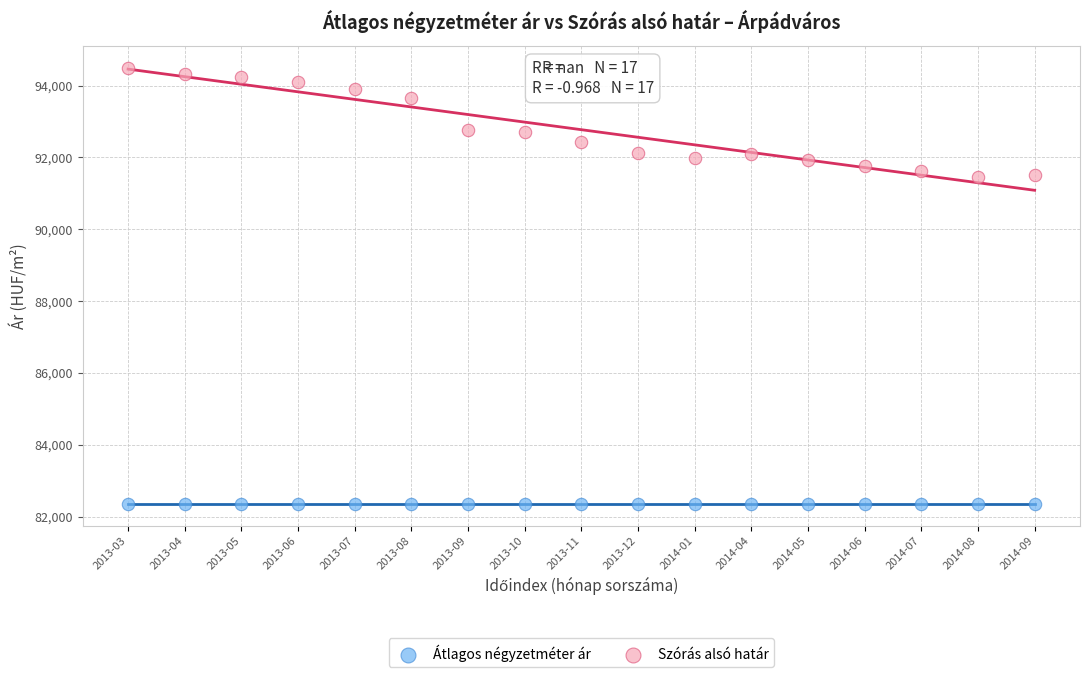

Which series contains the highest Y value?

Szórás alsó határ